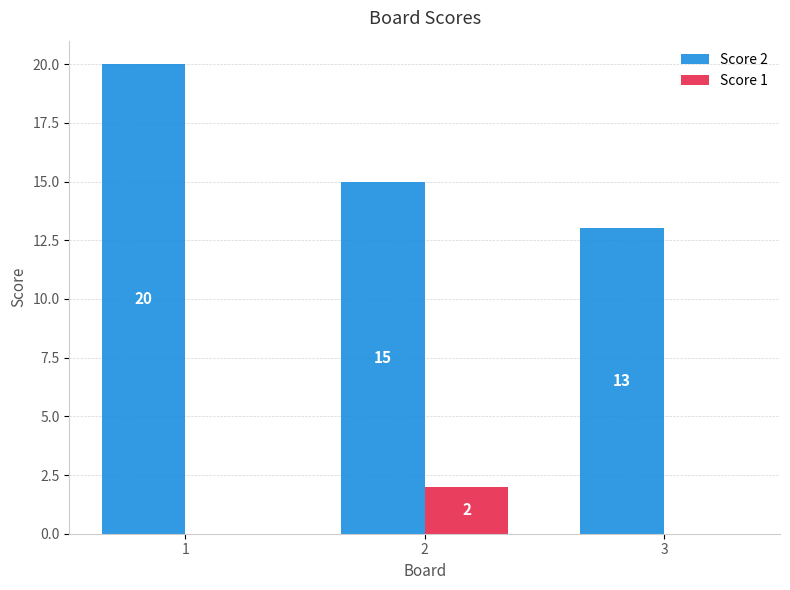

True or false: Score 1 has a value of 1 at 1.

False